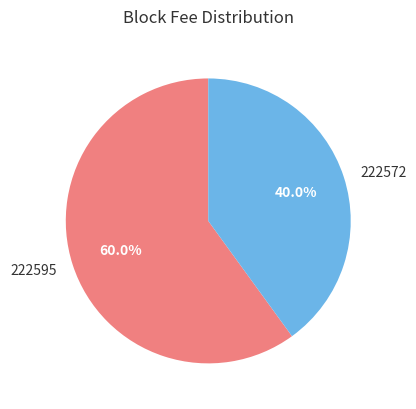

Rank the categories by value from highest to lowest.

222595, 222572